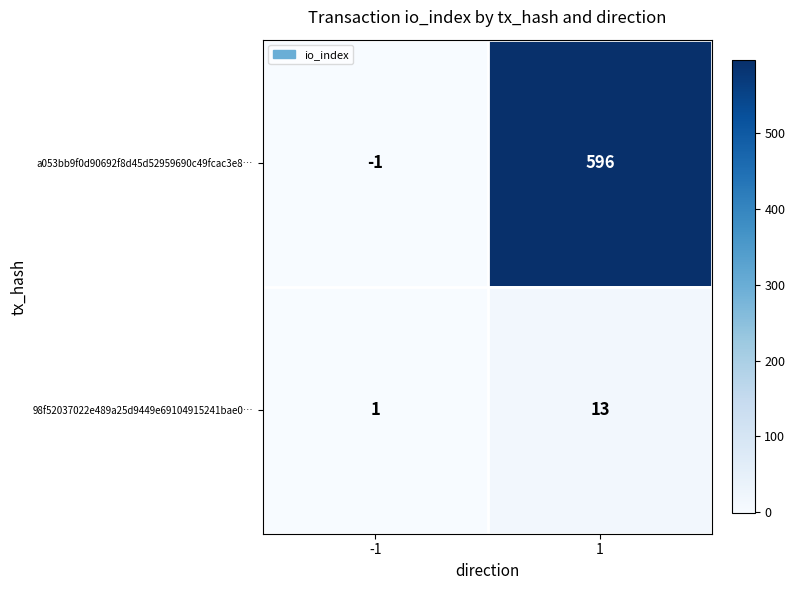

Reading right to left, transcribe all the data shown in this chart.

a053bb9f0d90692f8d45d52959690c49fcac3e8…: 596	-1
98f52037022e489a25d9449e69104915241bae0…: 13	1